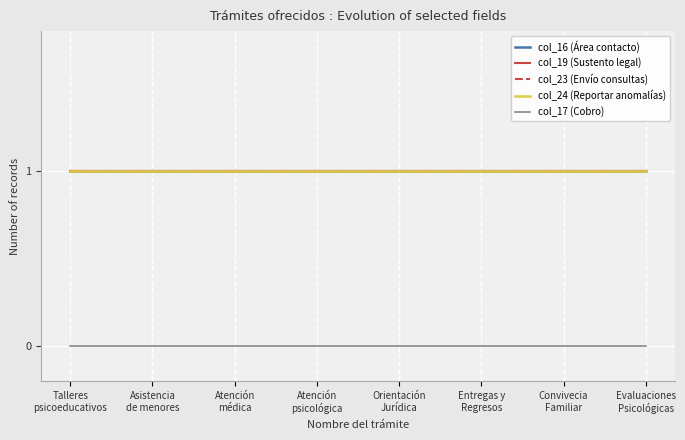

Does the chart have visible grid lines?

Yes